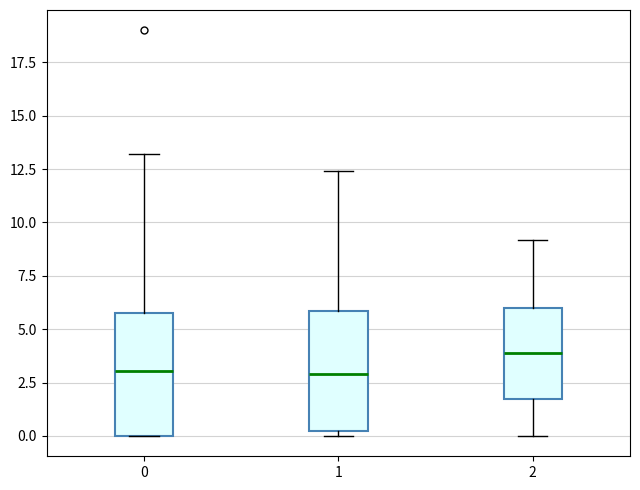

Reading left to right, transcribe this box plot: for each box, give where its median line is, the range the box spans, and where its two whiskers end, as read against the y-axis. The values are not printed on the chart, so give them approximately, as read against the axis.

0: median 3.0, box 0.0 to 6.0, whiskers 0.0 to 13.0
1: median 3.0, box 0.0 to 6.0, whiskers 0.0 (just below the box's lower edge) to 12.5
2: median 4.0, box 1.5 to 6.0, whiskers 0.0 to 9.0